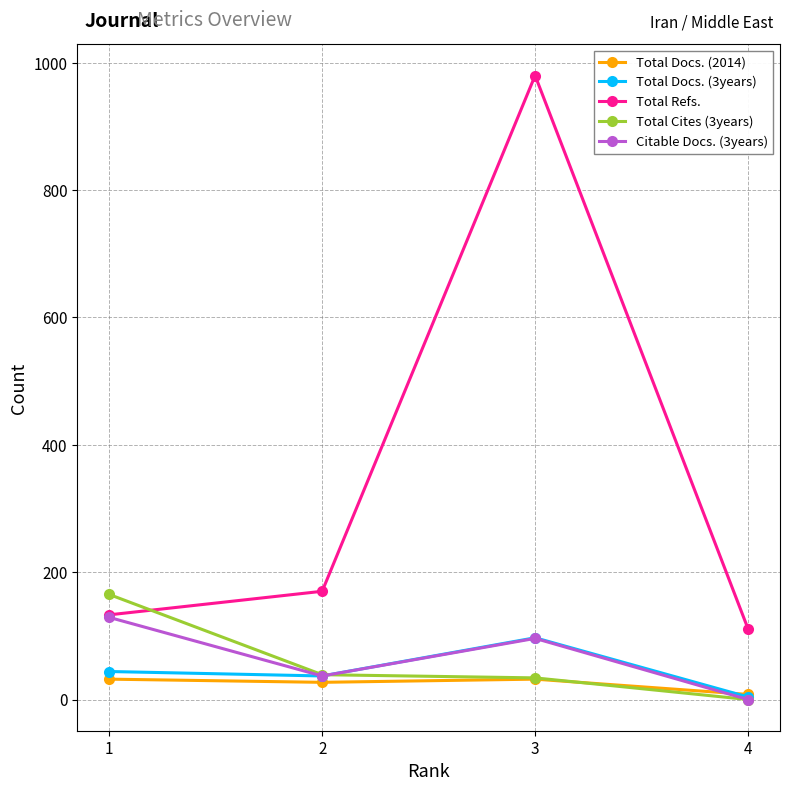

How many times do Total Refs. and Total Cites (3years) cross each other?

1